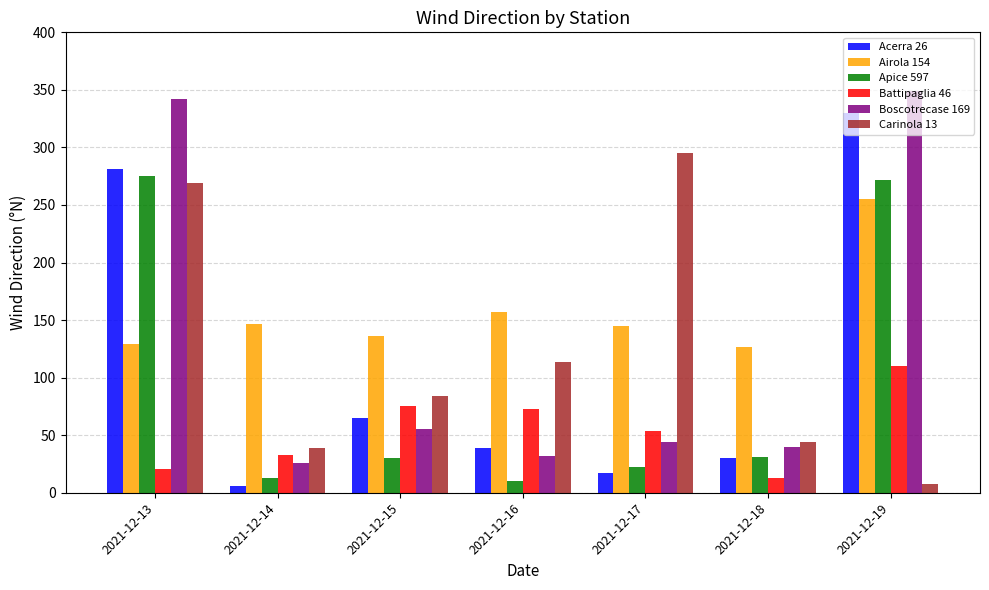

Is the value of Carinola 13 at 2021-12-16 greater than the value of Airola 154 at 2021-12-18?

No